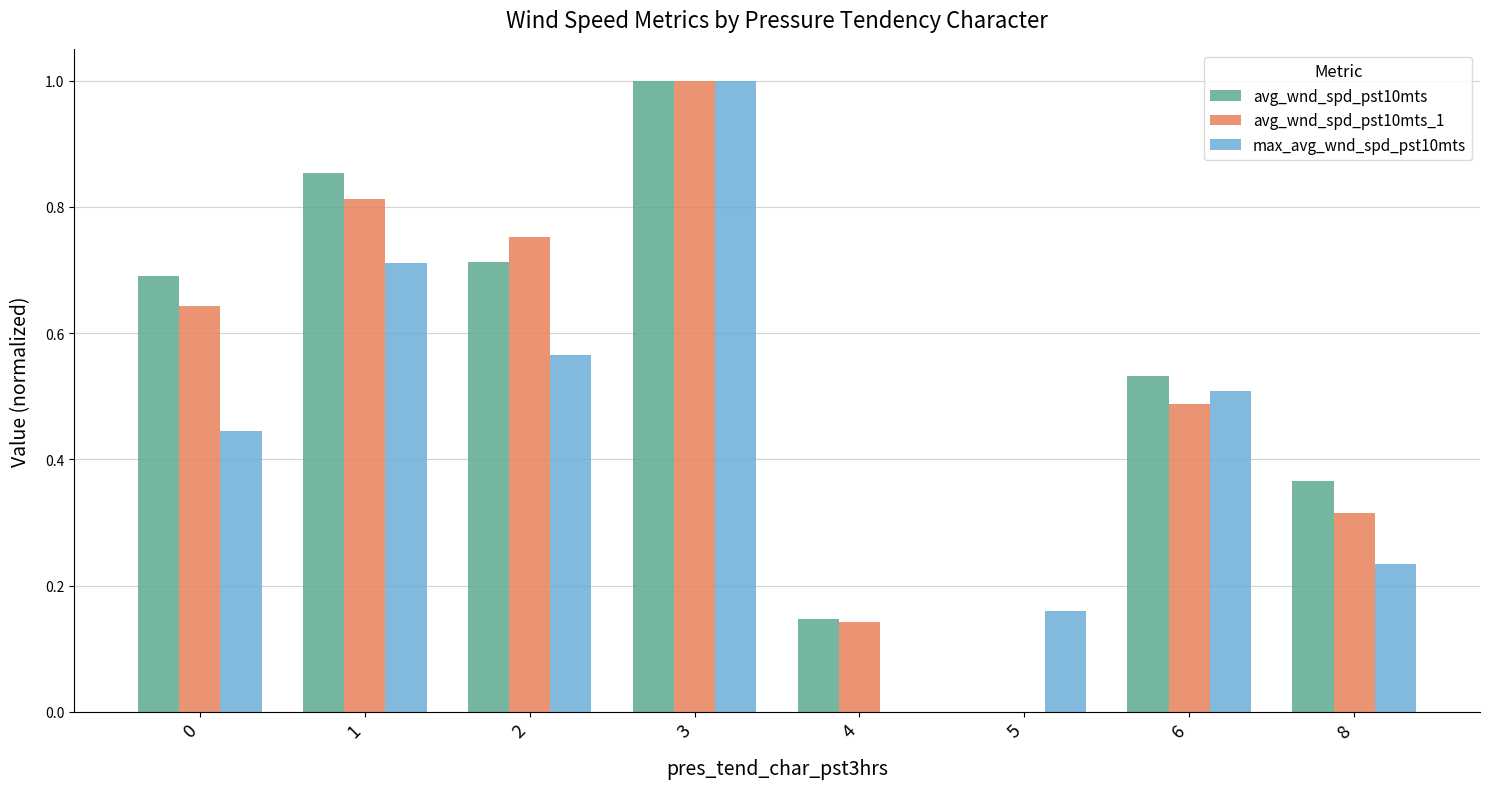

Is the value of avg_wnd_spd_pst10mts at 8 greater than the value of max_avg_wnd_spd_pst10mts at 3?

No